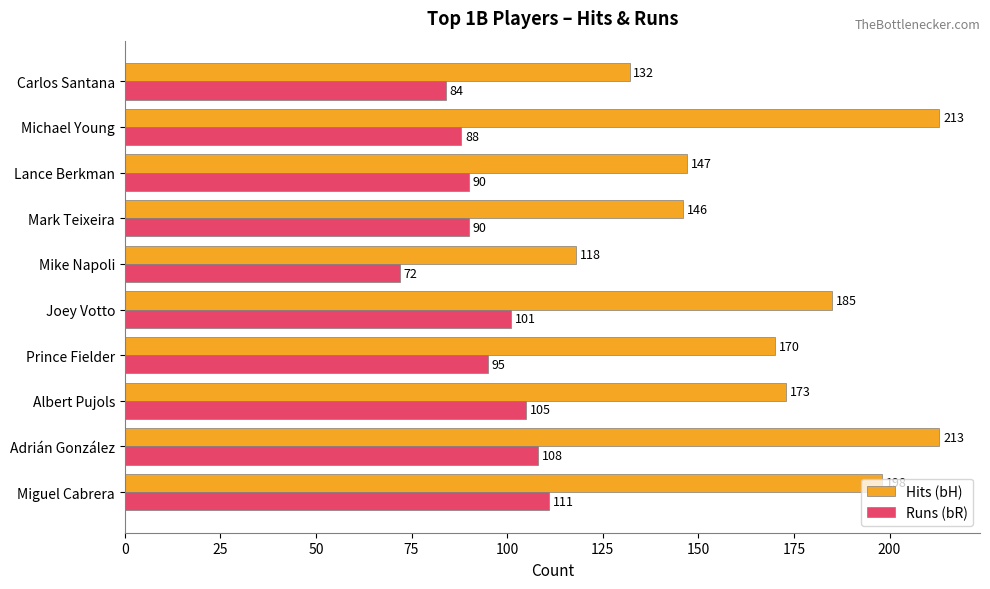

How many data points does each series have?

10